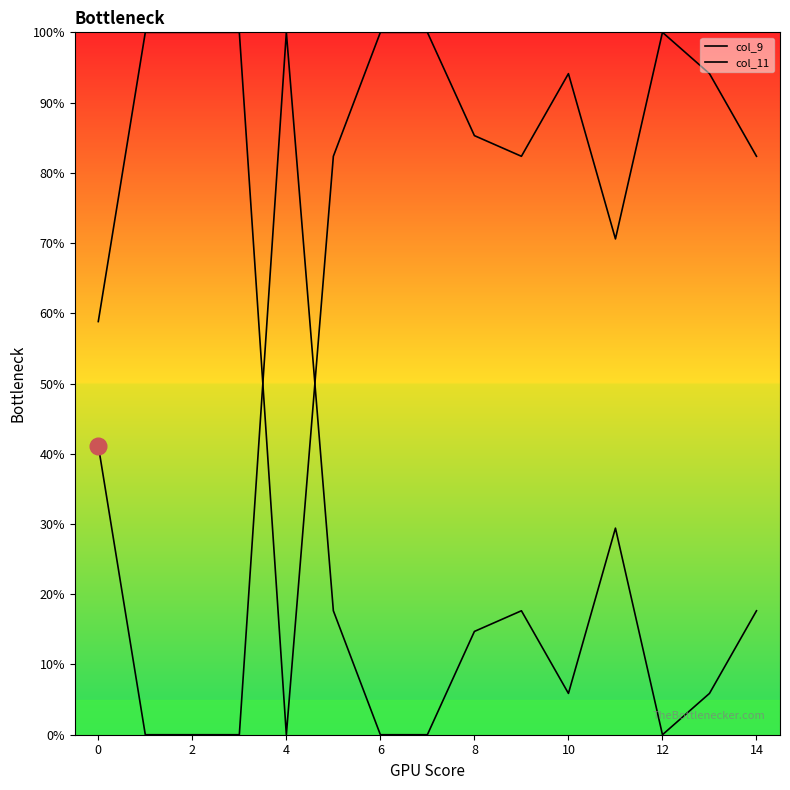

Reading left to right, what are all the values shown in this chart?

col_9: 41.2	0.0	0.0	0.0	100.0	17.6	0.0	0.0	14.7	17.6	5.9	29.4	0.0	5.9	17.6
col_11: 58.8	100.0	100.0	100.0	0.0	82.4	100.0	100.0	85.3	82.4	94.1	70.6	100.0	94.1	82.4